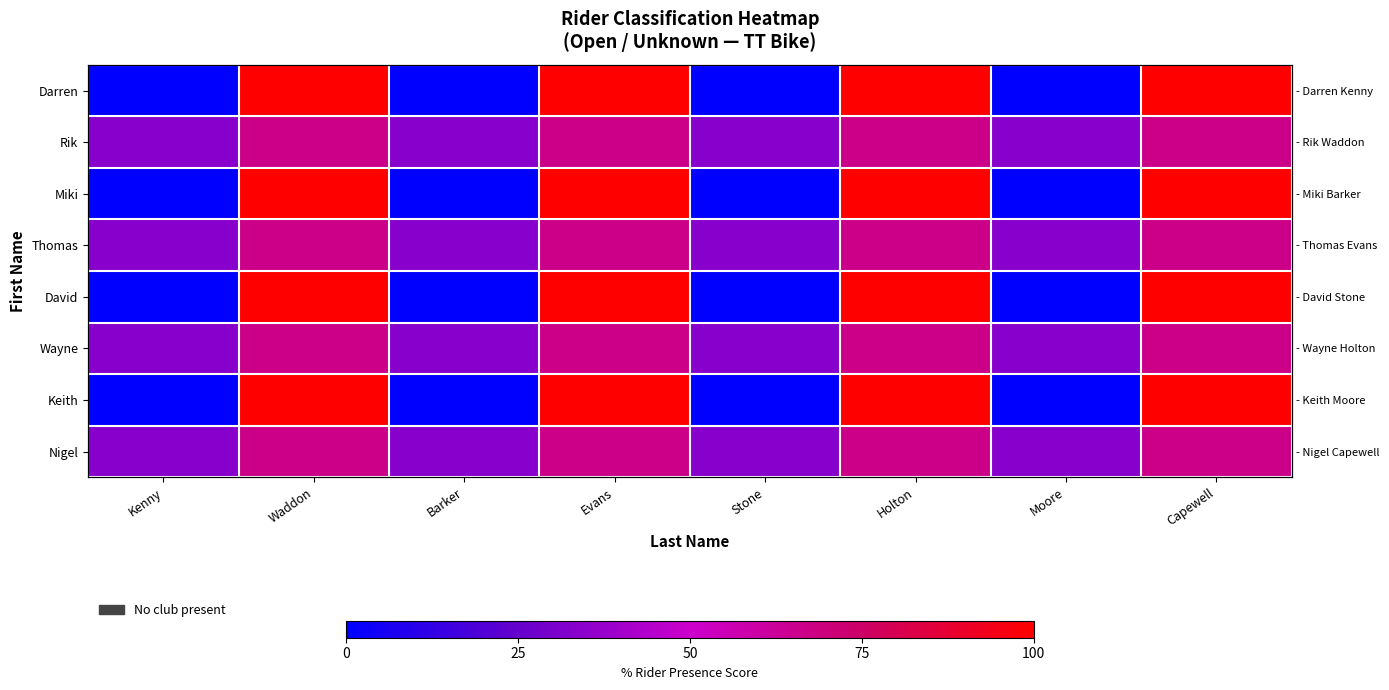

What is the greatest value displayed?

100.0